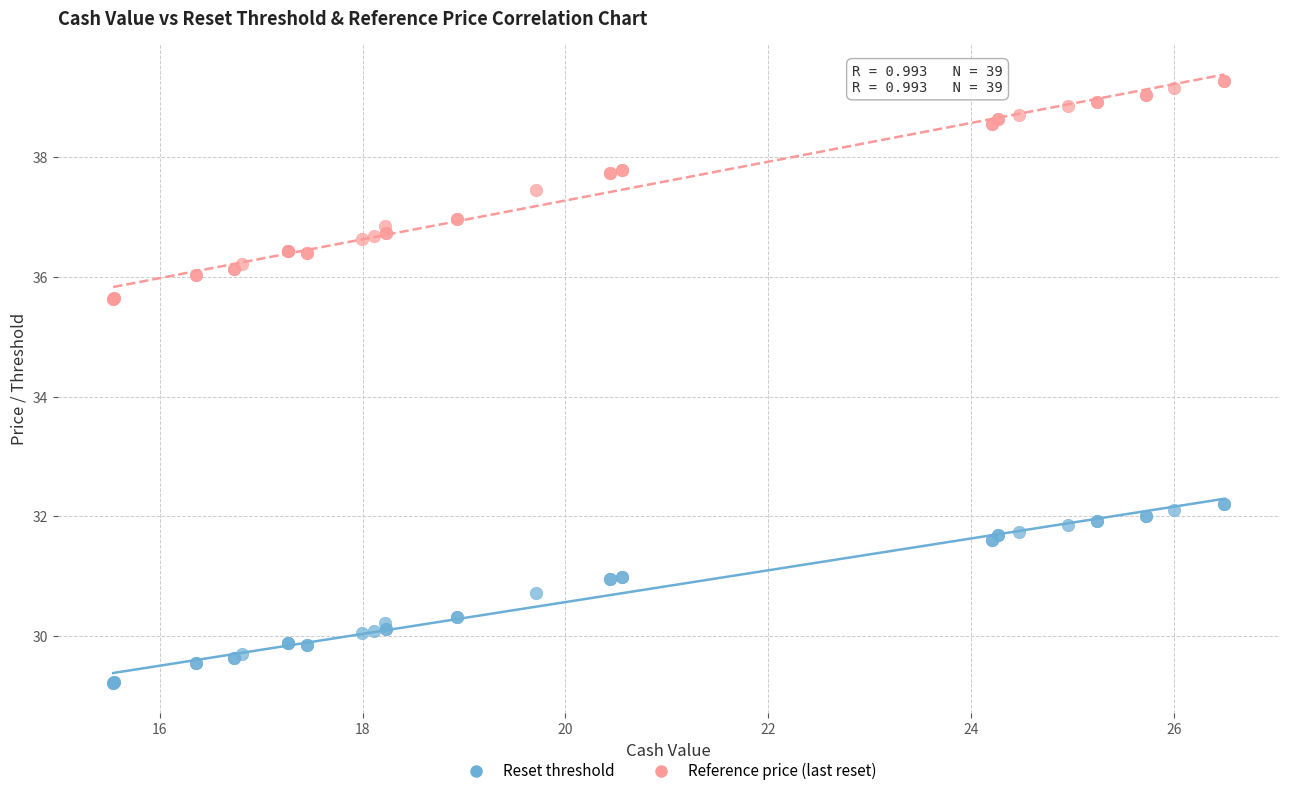

Which series reaches the maximum Y coordinate?

Reference price (last reset)